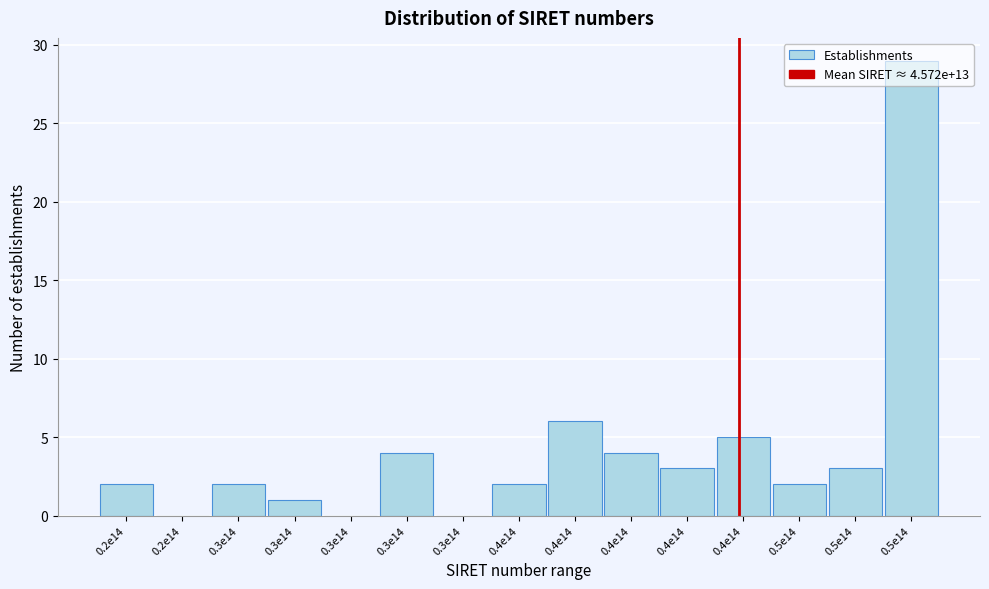

How many distinct data groups are displayed?

1